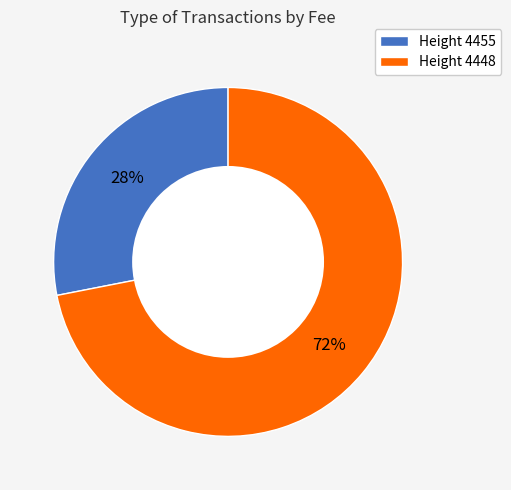

Do Height 4448 and Height 4455 together represent more than half of the pie?

Yes